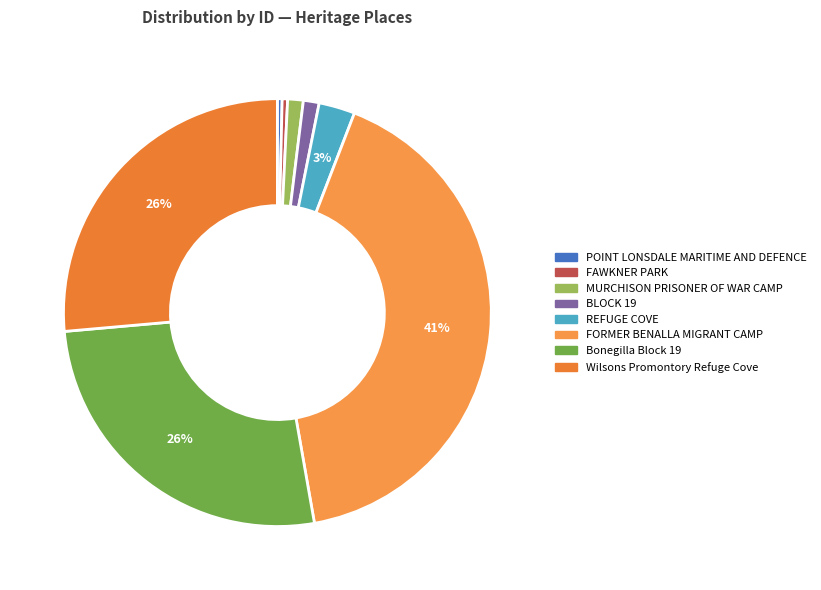

What is the change in value from MURCHISON PRISONER OF WAR CAMP to FORMER BENALLA MIGRANT CAMP?

+190895